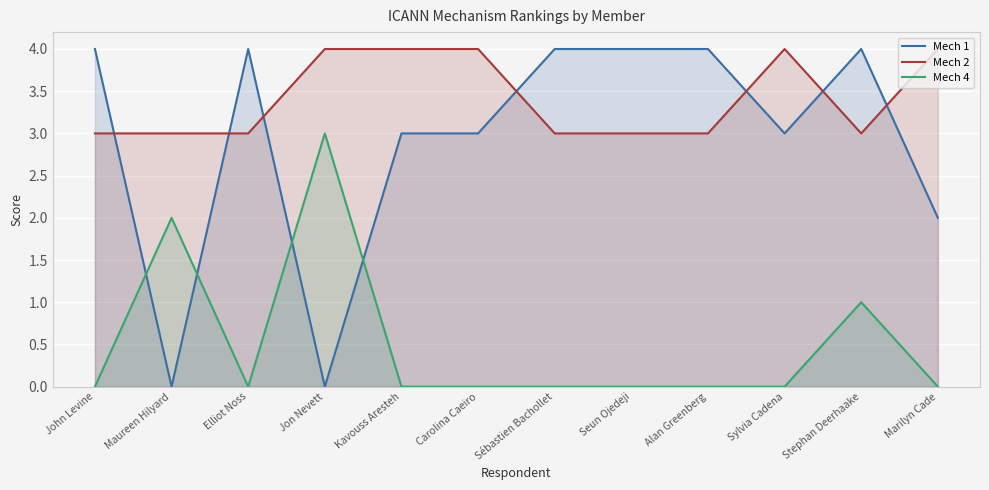

What is the difference between the highest and lowest values at Kavouss Aresteh?

4